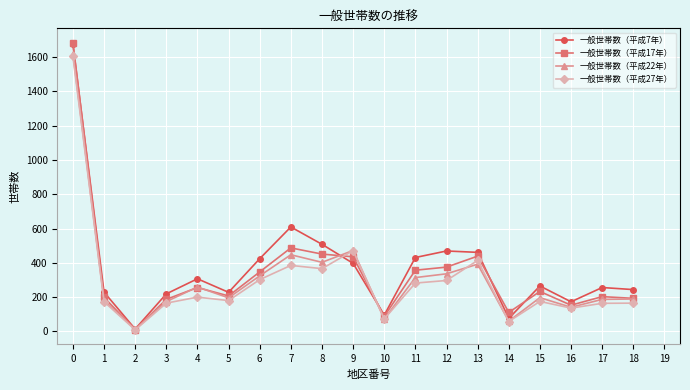

The value of 一般世帯数（平成7年） at 0 is 1674. True or false?

True